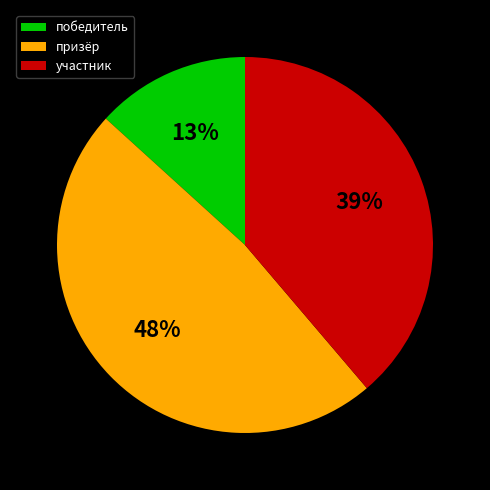

Is the sum of призёр and победитель greater than half?

Yes